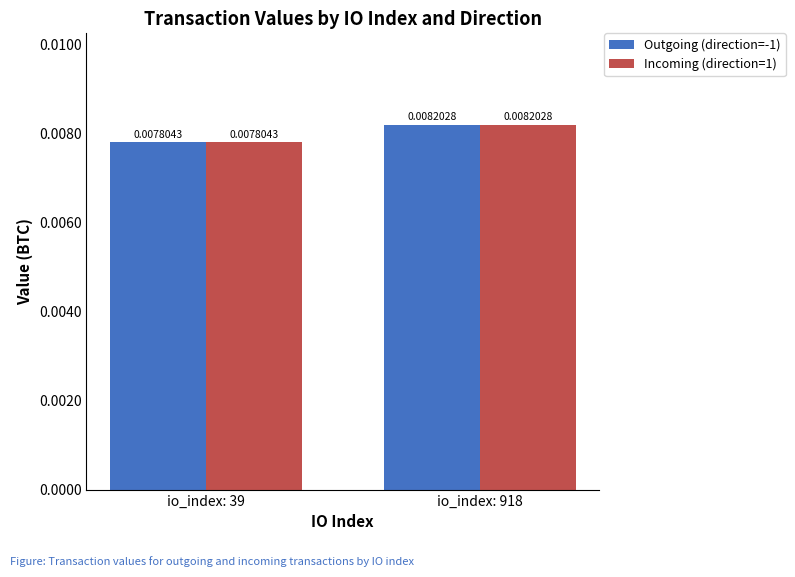

At which category is the sum across all series the highest?

io_index: 918